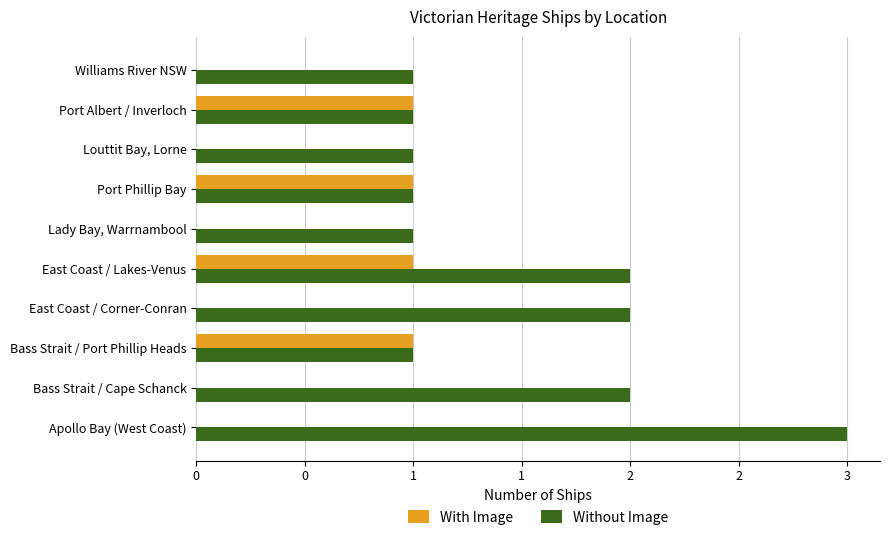

What are all the series names shown in the legend?

With Image, Without Image